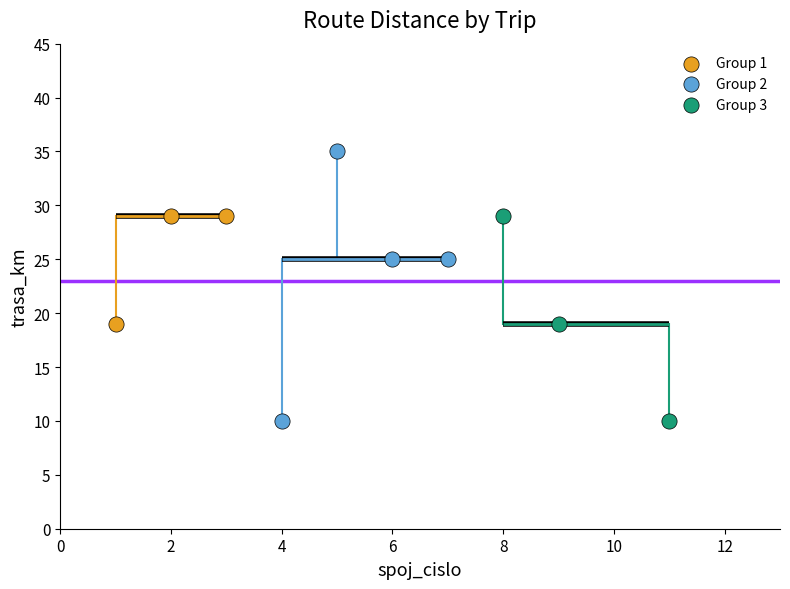

Which series has the widest spread of Y values?

Group 2